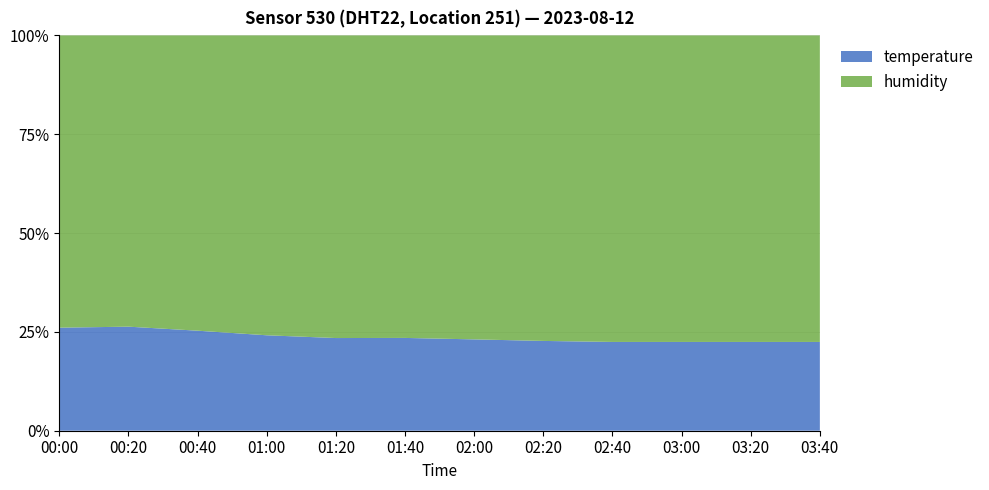

Reading left to right, extract all data points from this chart.

humidity: 53.6	54.2	58.6	59.9	61.2	62.4	63.1	63.8	64.2	64.5	63.8	62.9	61.5	60.2	58.8	57.4	56.1	54.8	53.9	53.1
temperature: 18.9	18.7	18.2	18.0	17.8	17.6	17.4	17.2	17.0	16.9	16.8	16.9	17.1	17.4	17.7	18.1	18.5	18.9	19.2	19.5